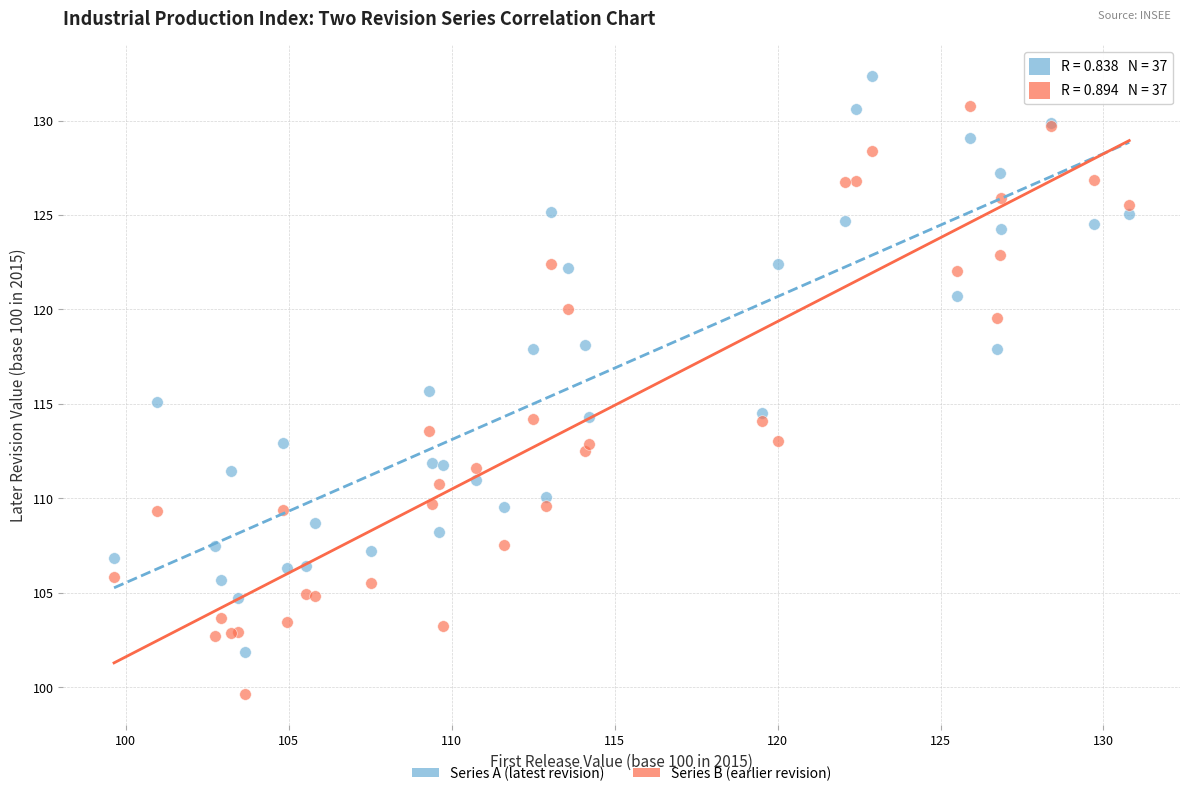

What is the X range (max minus min) for the scatter plot?

31.1